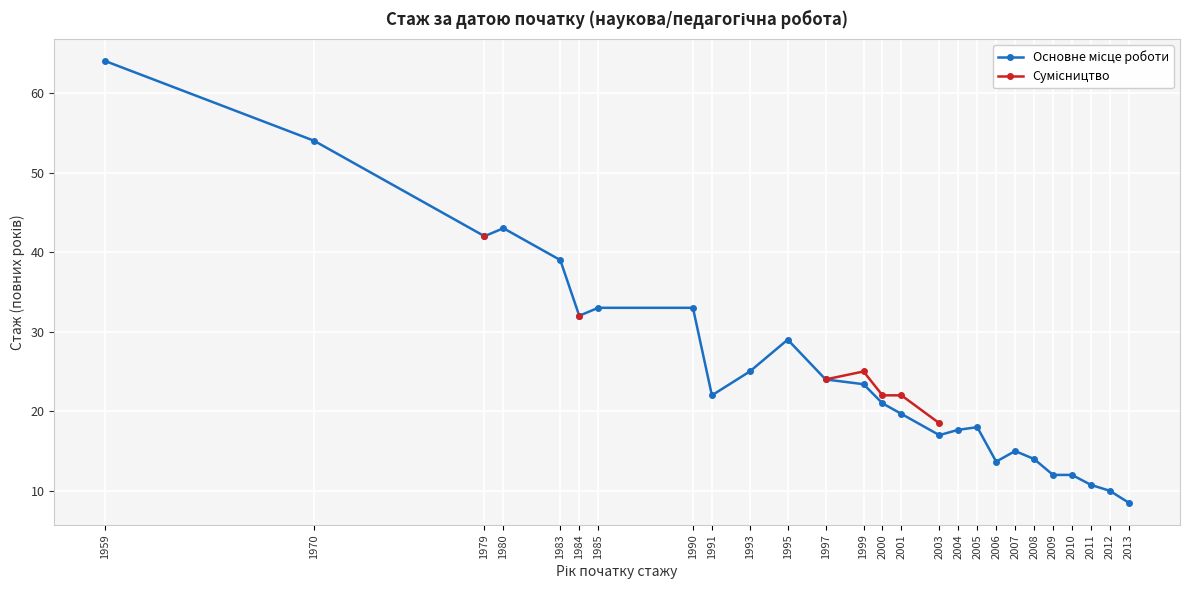

True or false: Сумісництво has more than 1 points higher than both neighbors.

False